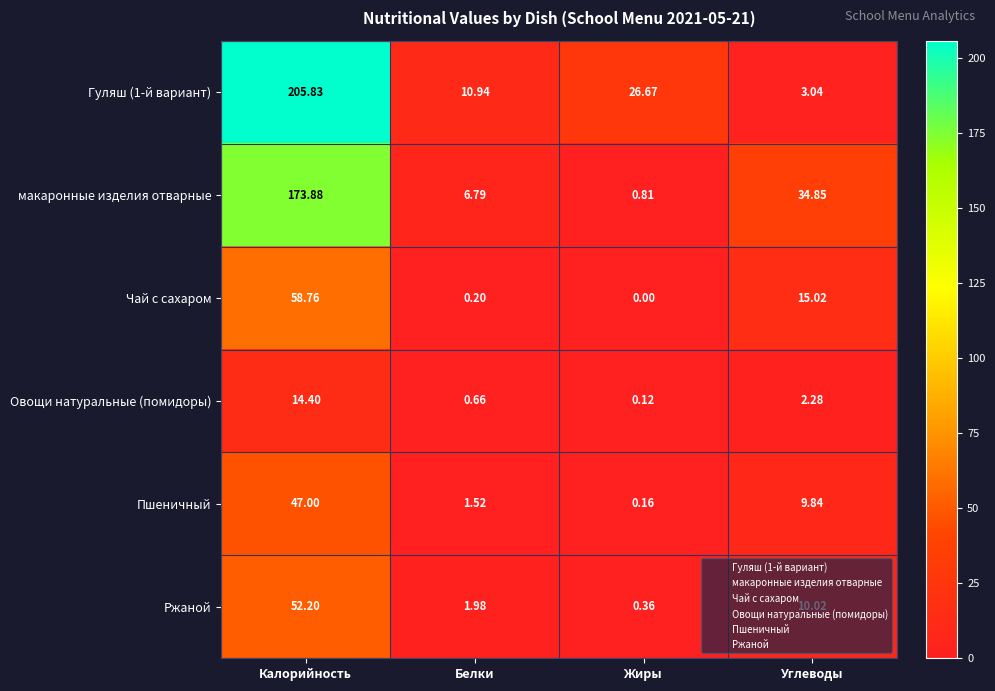

What is the total value across all series at Калорийность?

552.1